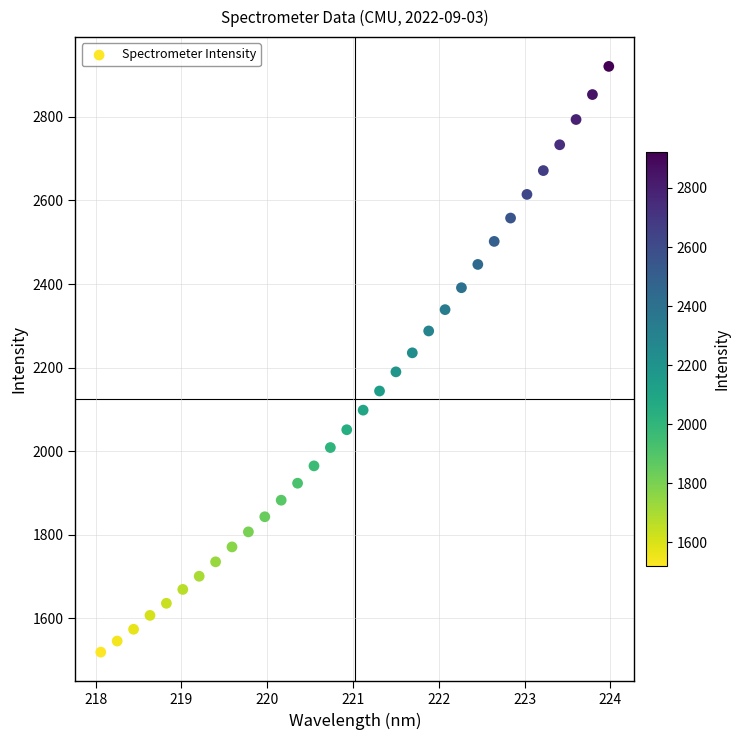

What is the range of Y values (max minus min)?

1401.4